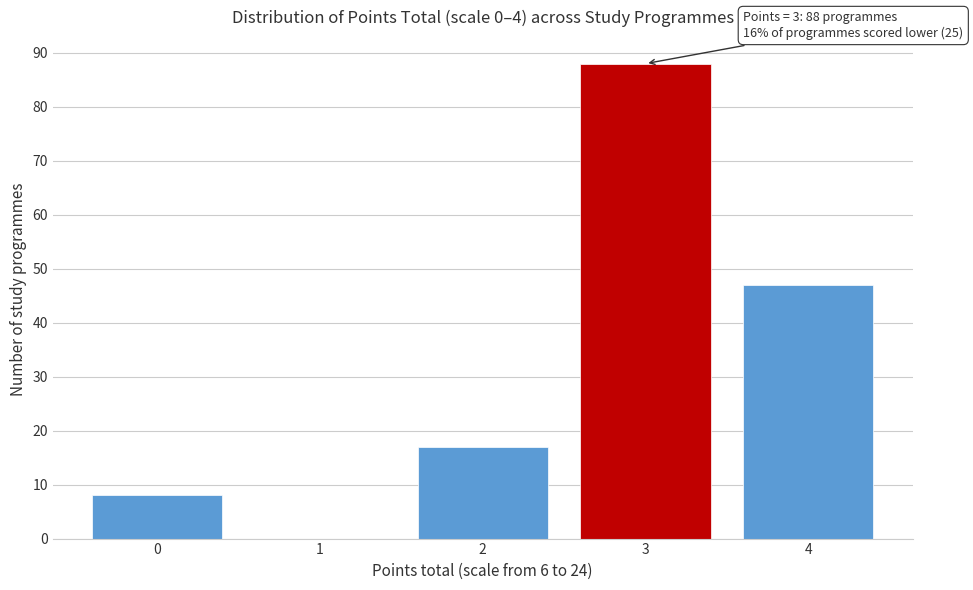

Over which range of the x-axis is the bar tallest?

2.5 to 3.5